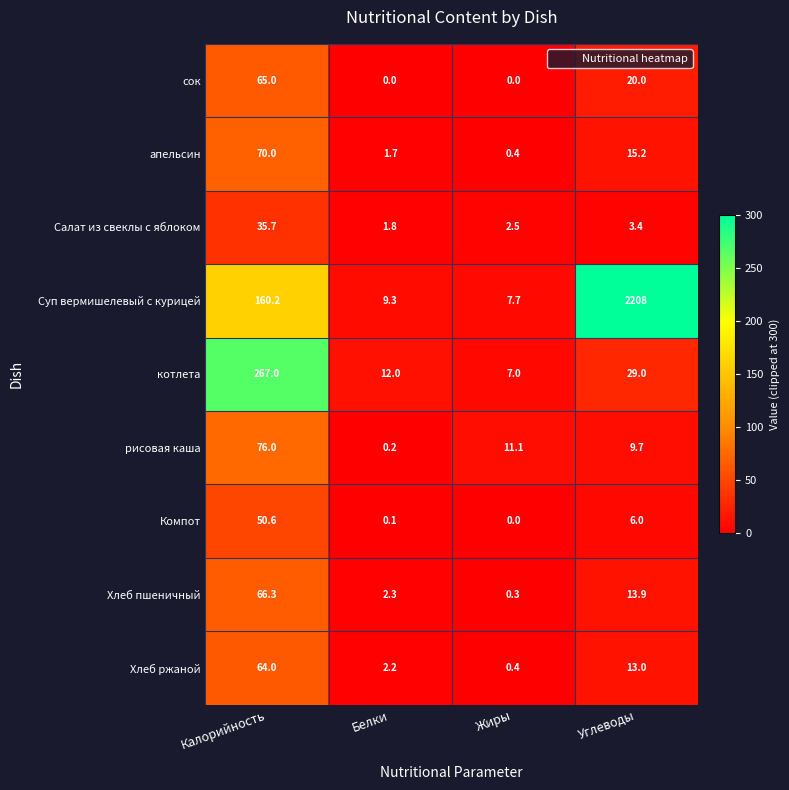

Which series has the largest total across all categories?

Суп вермишелевый с курицей